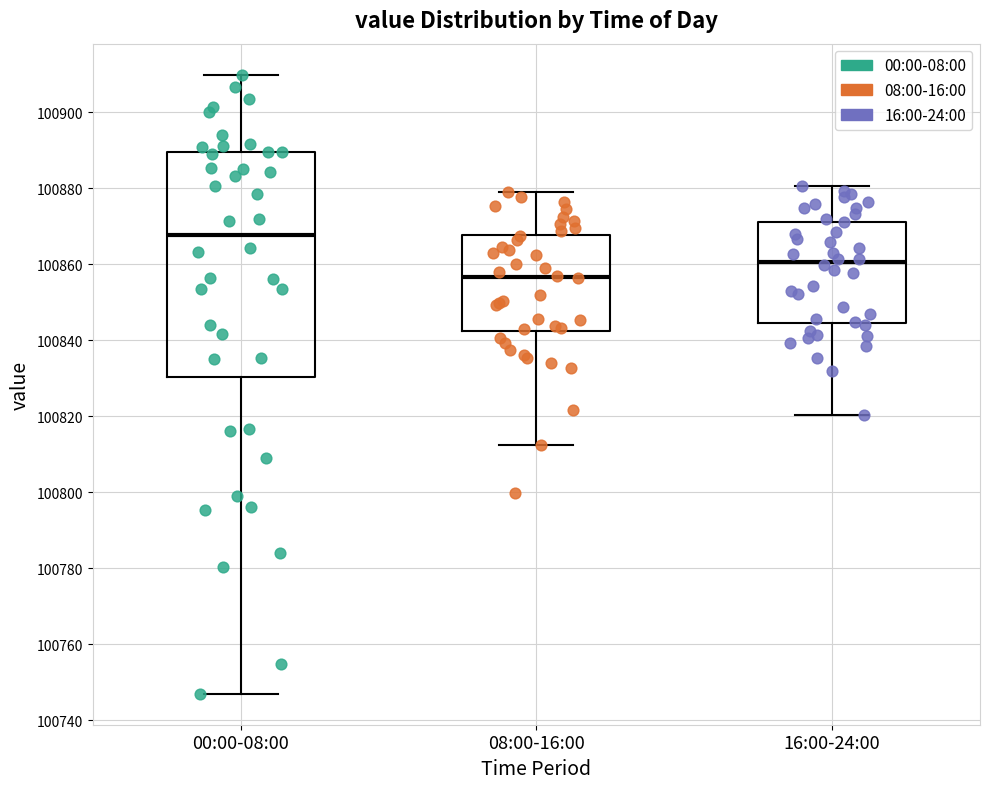

Reading left to right, transcribe this box plot: for each box, give where its median line is, the range the box spans, and where its two whiskers end, as read against the y-axis. The values are not printed on the chart, so give them approximately, as read against the axis.

00:00-08:00: median 100868, box 100830 to 100890, whiskers 100748 to 100910
08:00-16:00: median 100856, box 100842 to 100868, whiskers 100812 to 100878
16:00-24:00: median 100860, box 100844 to 100872, whiskers 100820 to 100880